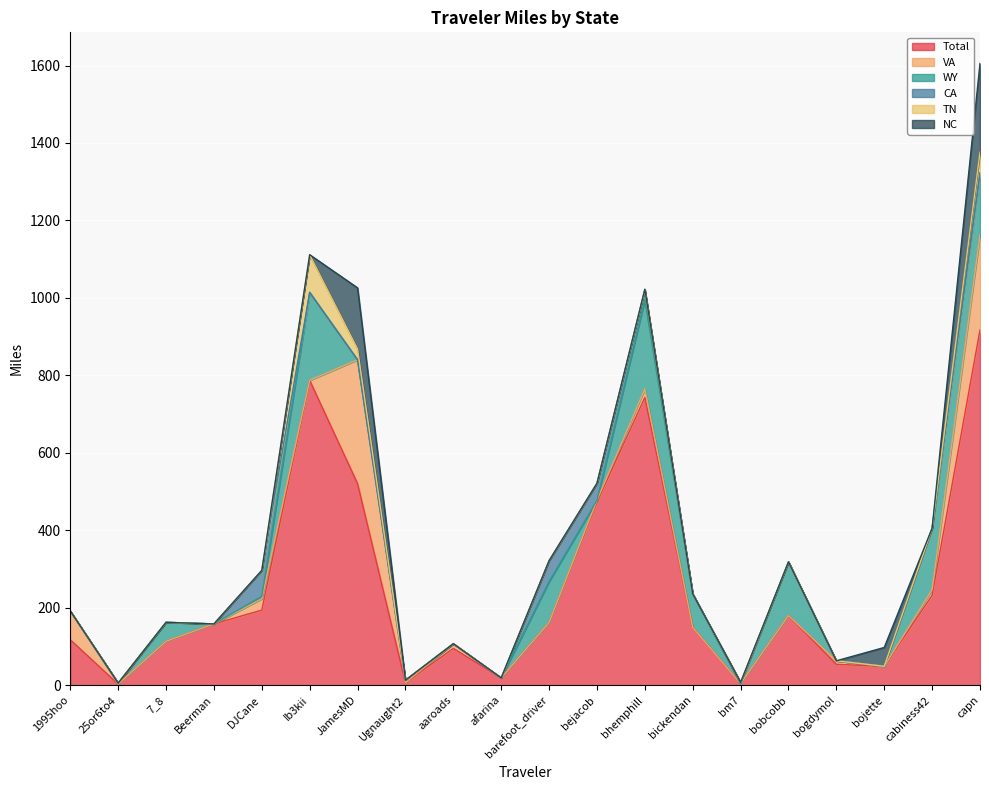

What is the label of the 2nd point from the right?

cabiness42